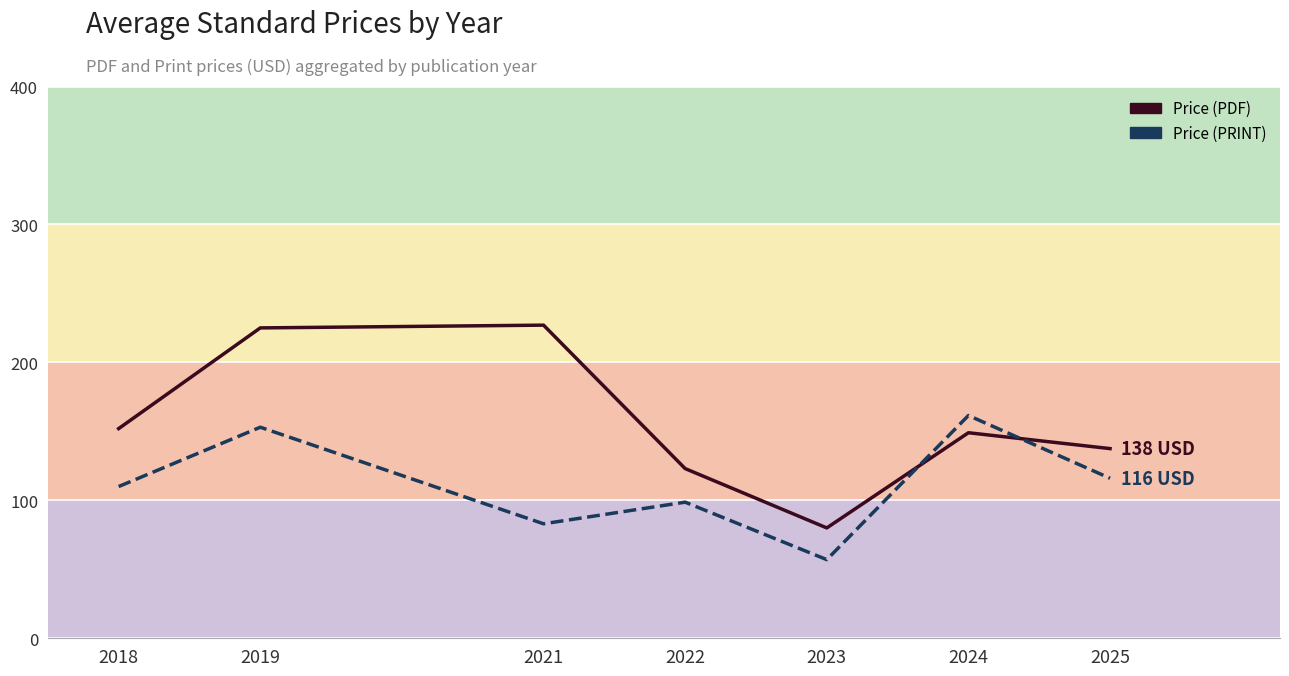

How many times do Price (PDF) and Price (PRINT) cross each other?

2